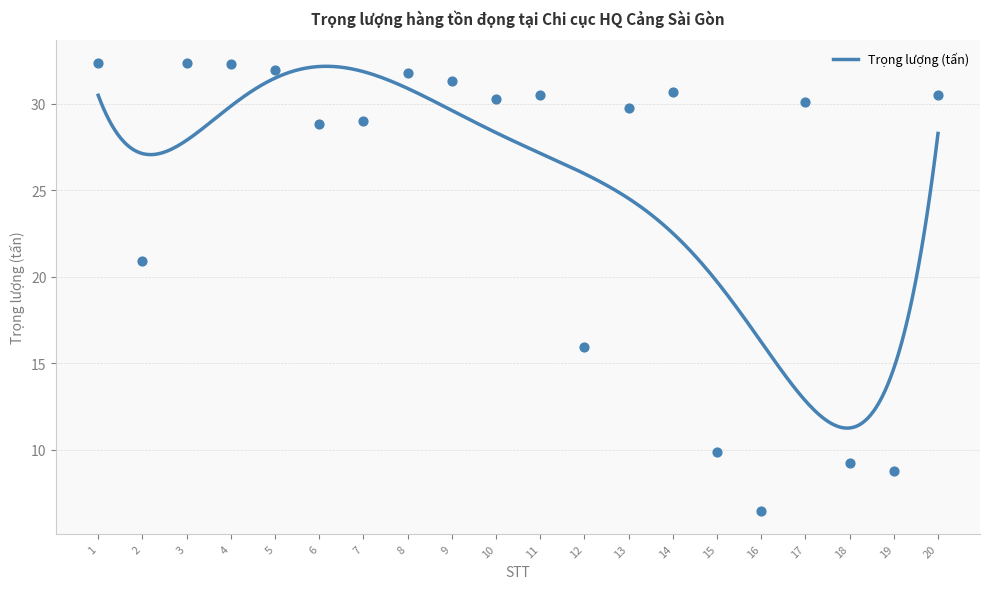

What is the change in value from 1 to 18?

-23.2